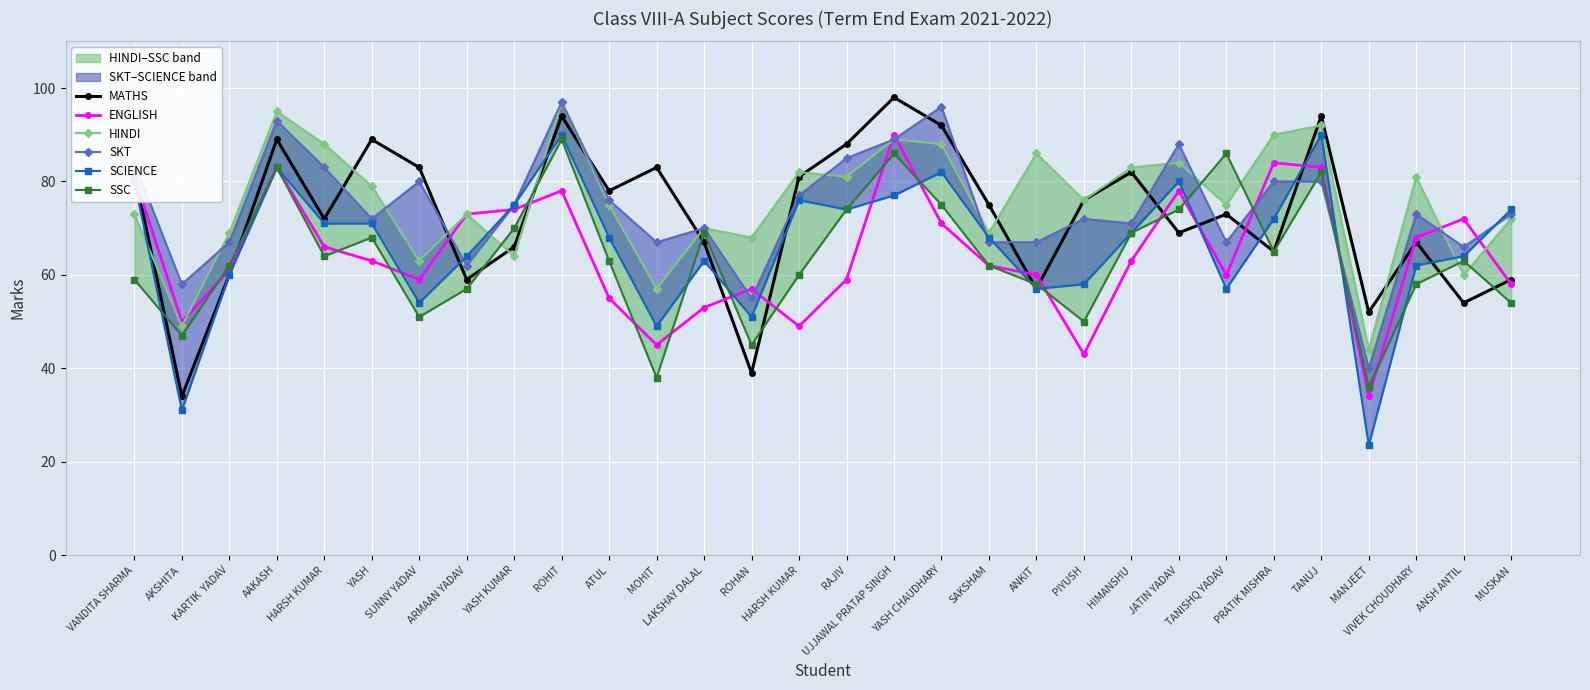

Reading left to right, transcribe all the data shown in this chart.

MATHS: 82.0	34.0	60.0	89.0	72.0	89.0	83.0	59.0	66.0	94.0	78.0	83.0	67.0	39.0	81.0	88.0	98.0	92.0	75.0	57.0	76.0	82.0	69.0	73.0	65.0	94.0	52.0	67.0	54.0	59.0
ENGLISH: 81.0	50.0	61.0	83.0	66.0	63.0	59.0	73.0	74.0	78.0	55.0	45.0	53.0	57.0	49.0	59.0	90.0	71.0	62.0	60.0	43.0	63.0	78.0	60.0	84.0	83.0	34.0	68.0	72.0	58.0
HINDI: 73.0	49.0	69.0	95.0	88.0	79.0	63.0	73.0	64.0	97.0	75.0	57.0	70.0	68.0	82.0	81.0	89.0	88.0	69.0	86.0	76.0	83.0	84.0	75.0	90.0	92.0	44.0	81.0	60.0	72.0
SKT: 84.0	58.0	67.0	93.0	83.0	72.0	80.0	62.0	75.0	97.0	76.0	67.0	70.0	55.0	77.0	85.0	89.0	96.0	67.0	67.0	72.0	71.0	88.0	67.0	80.0	80.0	40.0	73.0	66.0	73.0
SCIENCE: 80.0	31.0	60.0	83.0	71.0	71.0	54.0	64.0	75.0	90.0	68.0	49.0	63.0	51.0	76.0	74.0	77.0	82.0	68.0	57.0	58.0	69.0	80.0	57.0	72.0	90.0	23.5	62.0	64.0	74.0
SSC: 59.0	47.0	62.0	83.0	64.0	68.0	51.0	57.0	70.0	89.0	63.0	38.0	69.0	45.0	60.0	74.0	86.0	75.0	62.0	58.0	50.0	69.0	74.0	86.0	65.0	82.0	36.0	58.0	63.0	54.0